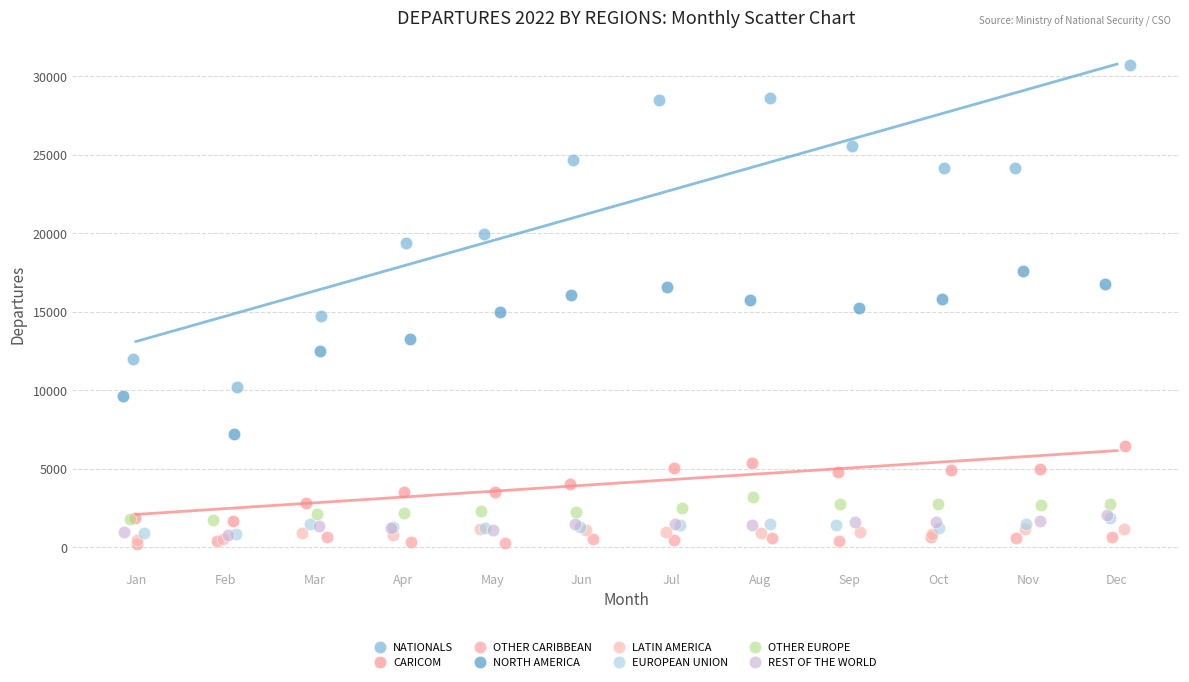

Which series has the widest spread of Y values?

NATIONALS